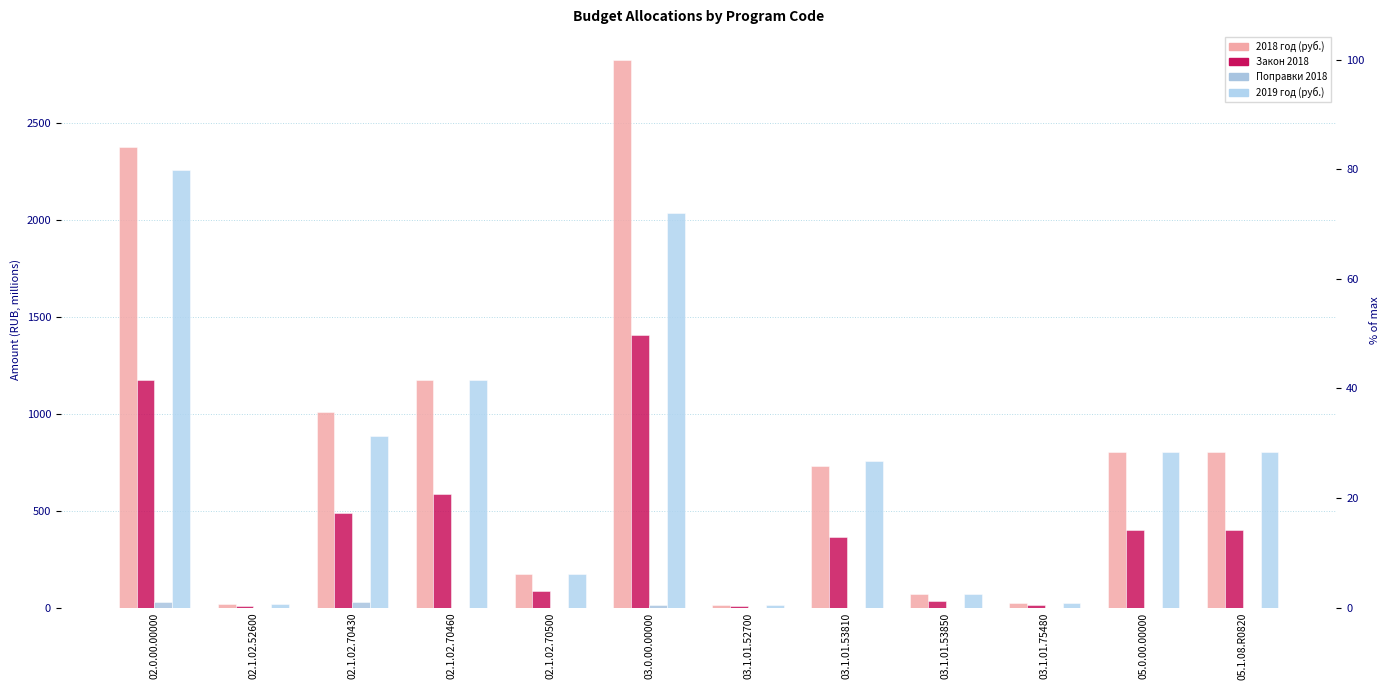

What position from the right is 02.1.02.70460?

9